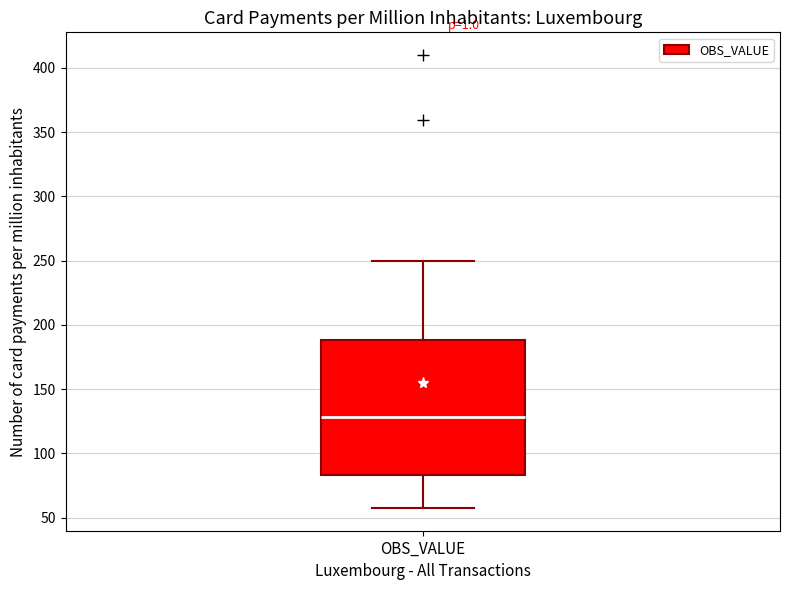

Transcribe this box plot: give where the median line is, the range the box spans, and where the two whiskers end, as read against the y-axis. The values are not printed on the chart, so give them approximately, as read against the axis.

median 130, box 85 to 190, whiskers 60 to 250